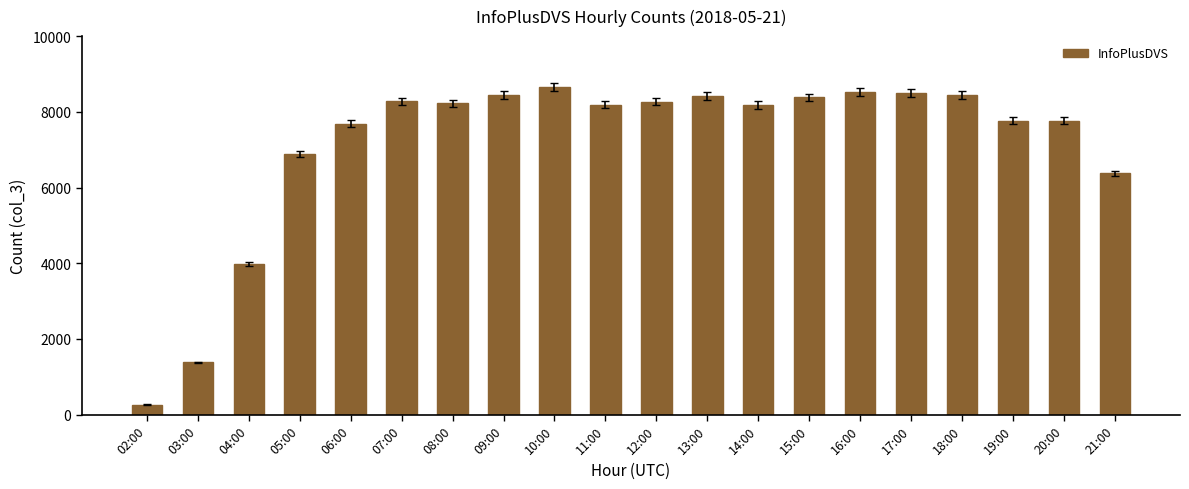

Where is the data nearest to the value 4466?

04:00